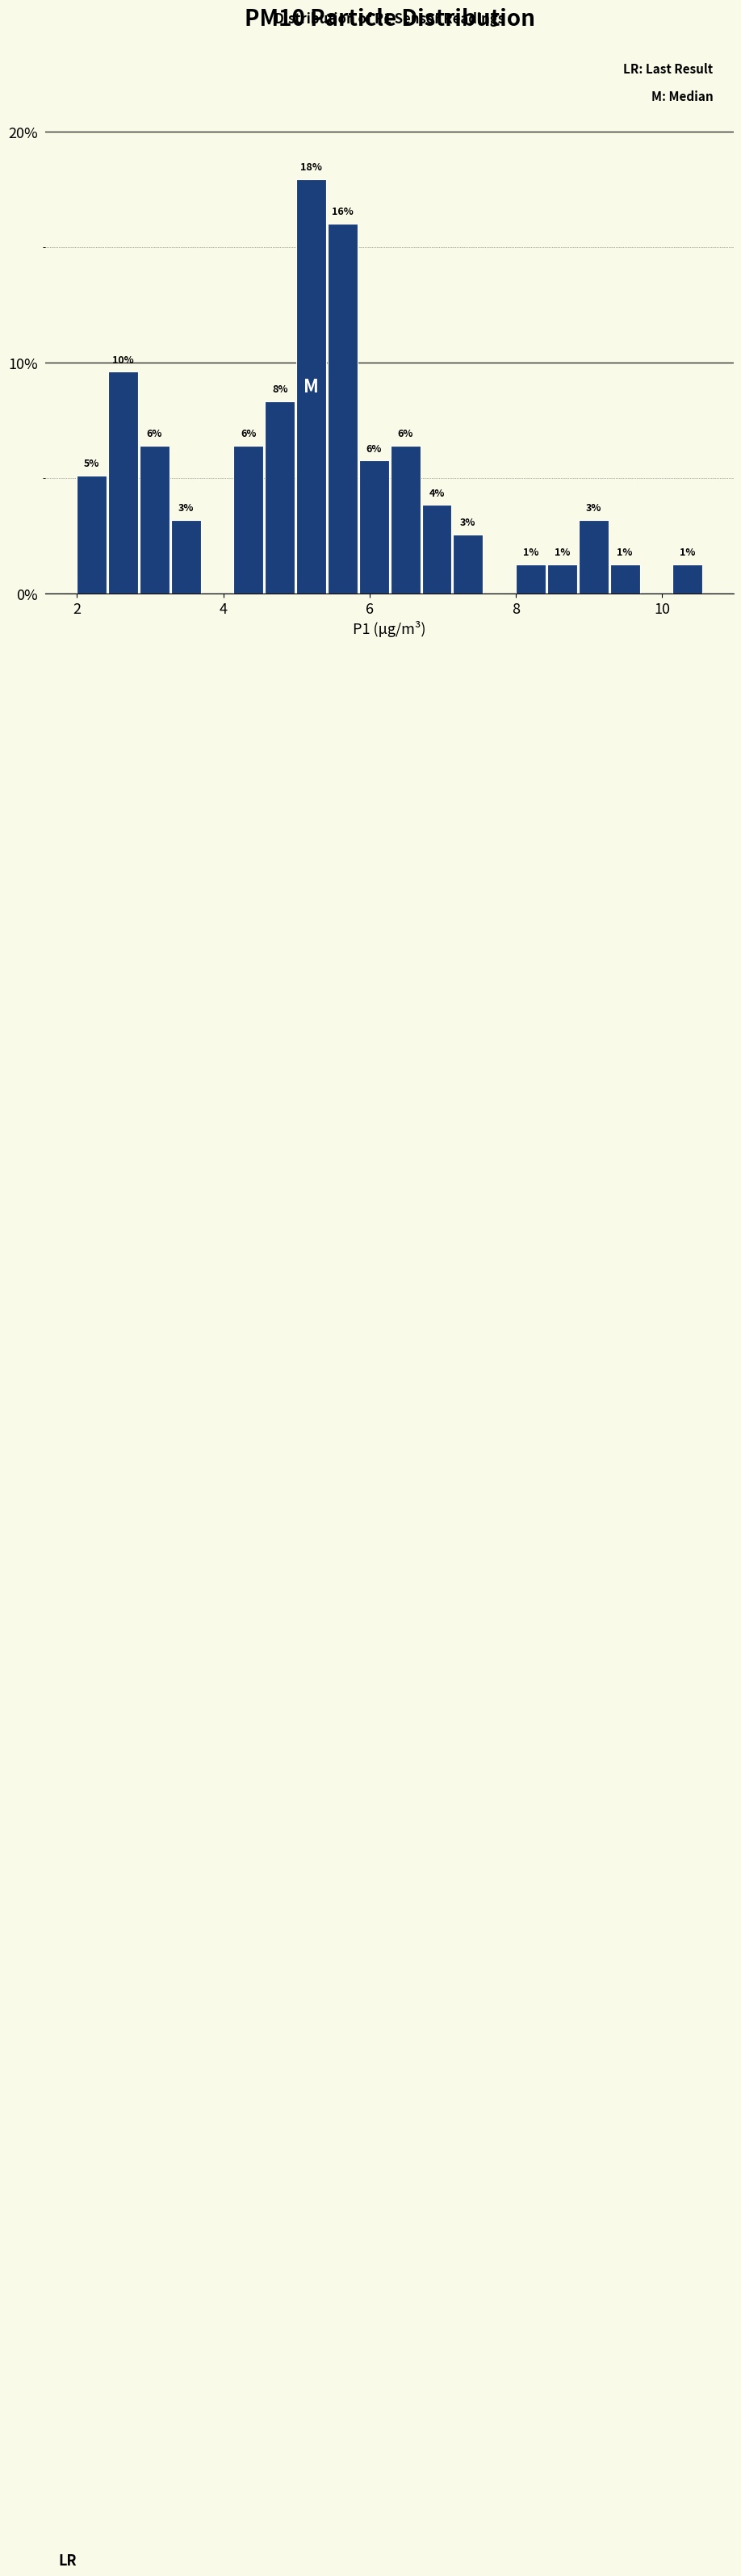

Around what value on the x-axis is the tallest bar? Give the approximate position of its centre, as read against the axis.

5.2